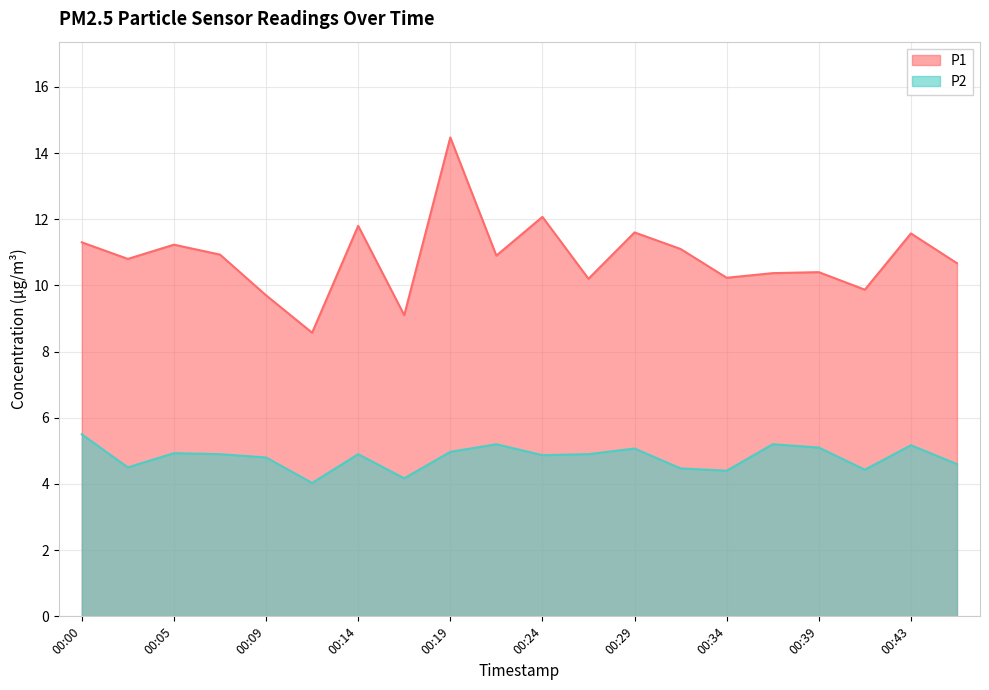

True or false: P2 and P1 intersect in this chart.

False